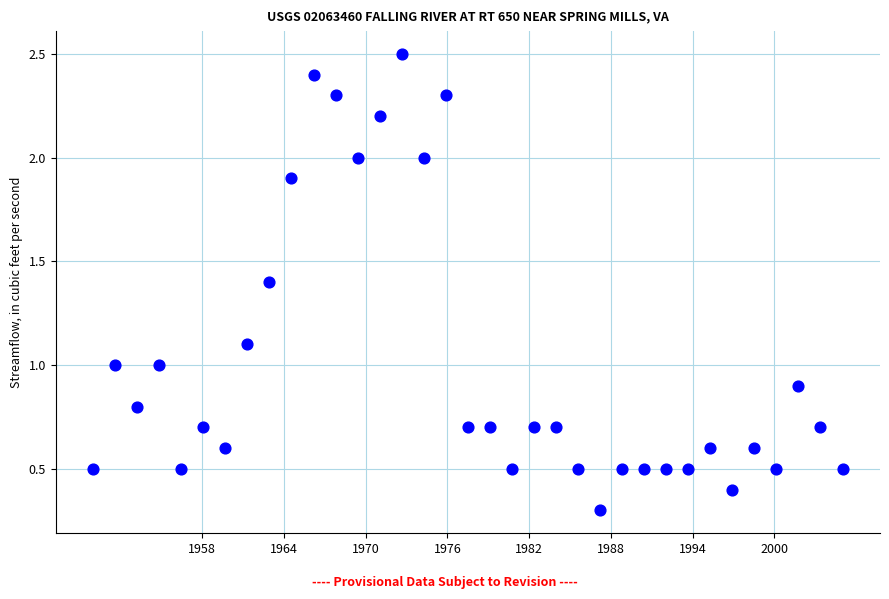

What is the range of Y values (max minus min)?

2.2